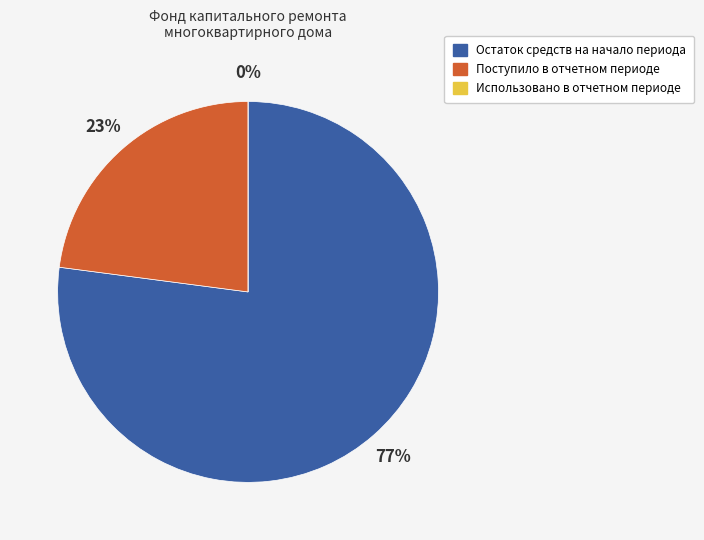

Does Остаток средств на начало периода account for over 50% of the chart?

Yes